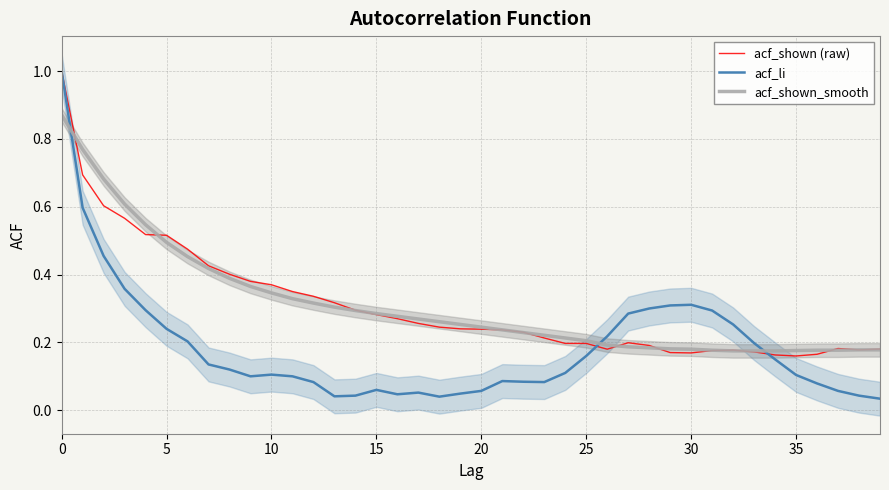

What is the approximate value of acf_li at 27?

0.3